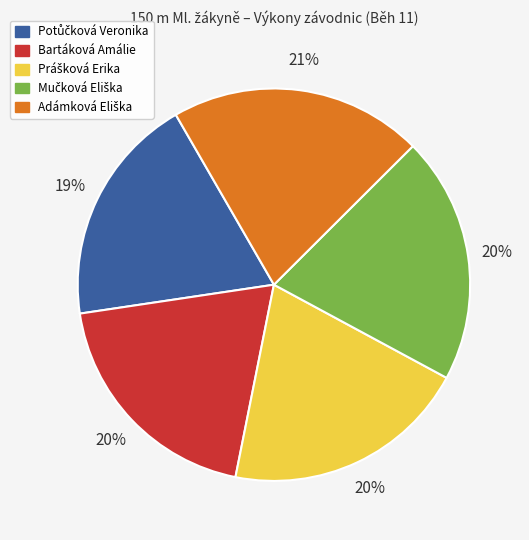

Is there a majority slice in this chart?

No